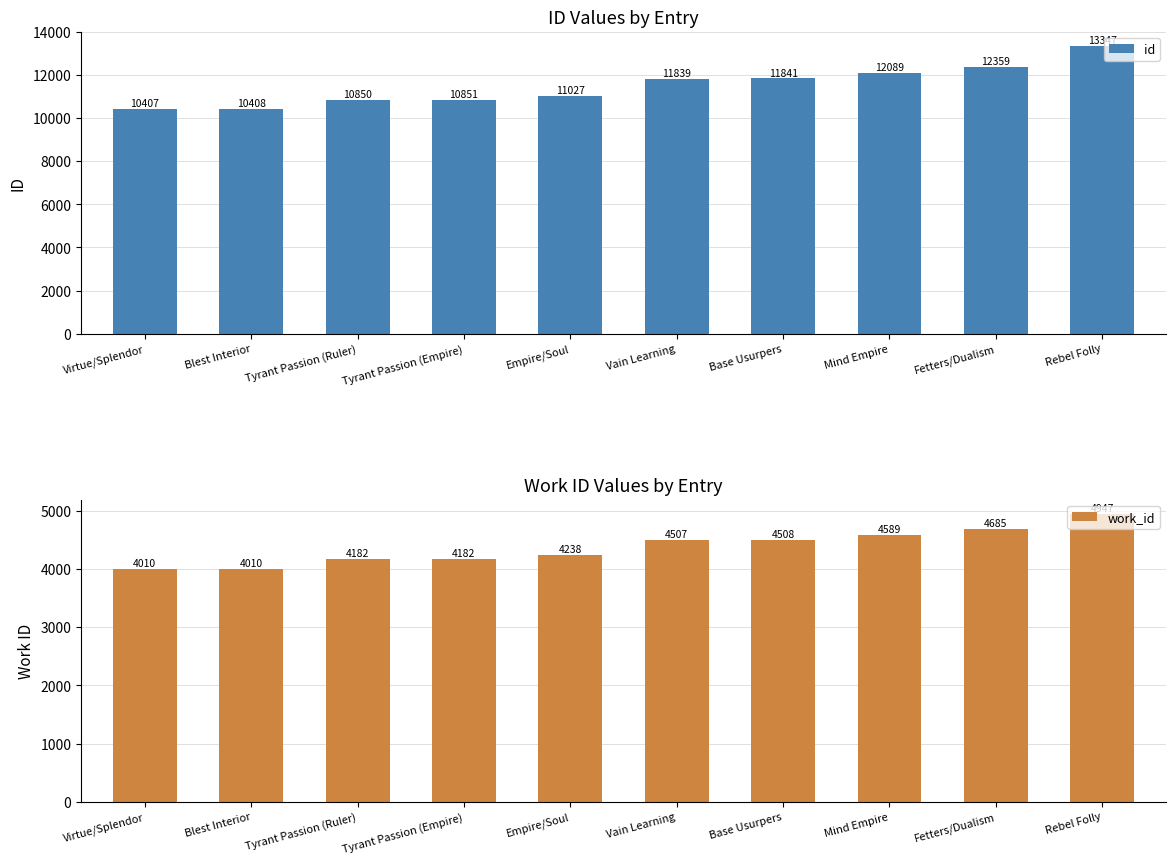

What is the average value of the id series?

11502